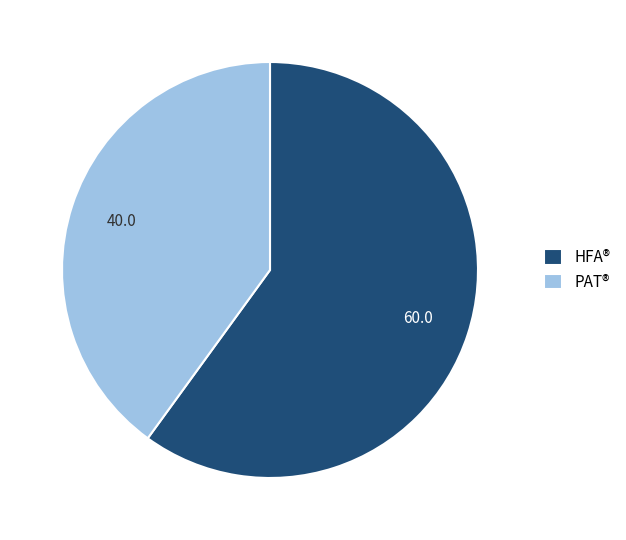

Which has a higher value, HFA® or PAT®?

HFA®